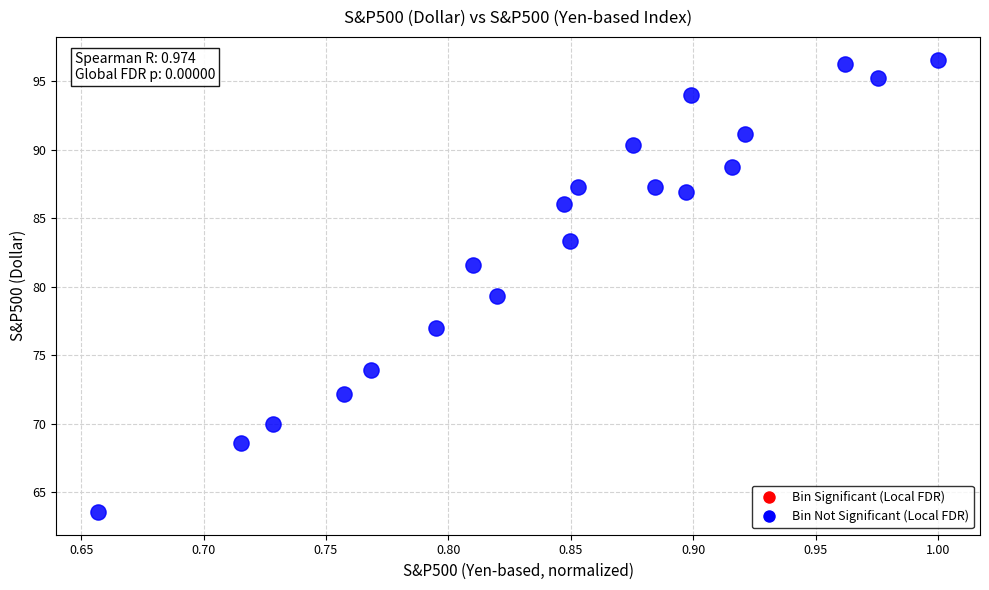

What is the range of Y values (max minus min)?

33.0